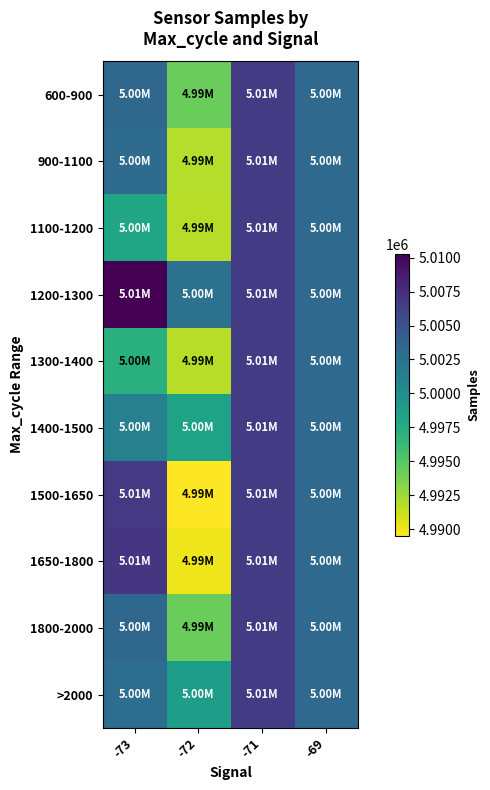

Reading right to left, list all the values displayed in this chart.

600-900: -69=5003182.0	-71=5006625.0	-72=4994294.7	-73=5003284.9
900-1100: -69=5003182.0	-71=5006625.0	-72=4991868.3	-73=5003050.5
1100-1200: -69=5003182.0	-71=5006625.0	-72=4991769.5	-73=4997974.0
1200-1300: -69=5003182.0	-71=5006625.0	-72=5002464.0	-73=5010293.5
1300-1400: -69=5003182.0	-71=5006625.0	-72=4991719.0	-73=4997092.0
1400-1500: -69=5003182.0	-71=5006625.0	-72=4998350.6	-73=5001209.0
1500-1650: -69=5003182.0	-71=5006625.0	-72=4989516.0	-73=5006853.0
1650-1800: -69=5003182.0	-71=5006625.0	-72=4990028.0	-73=5006987.0
1800-2000: -69=5003182.0	-71=5006625.0	-72=4994294.7	-73=5003284.9
>2000: -69=5003182.0	-71=5006625.0	-72=4998642.0	-73=5002820.0